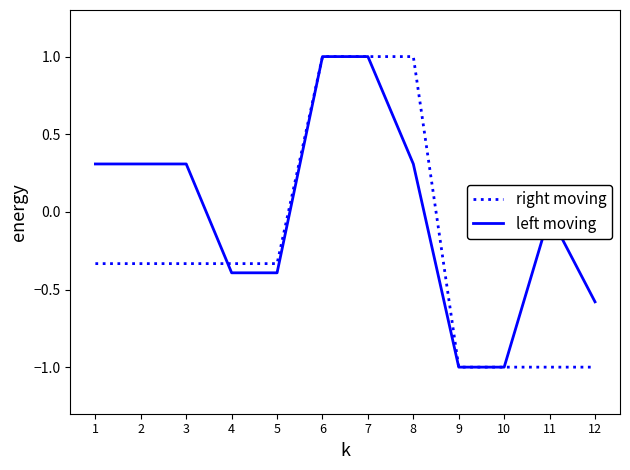

What is the spread (max minus min) of values at 2?

0.6